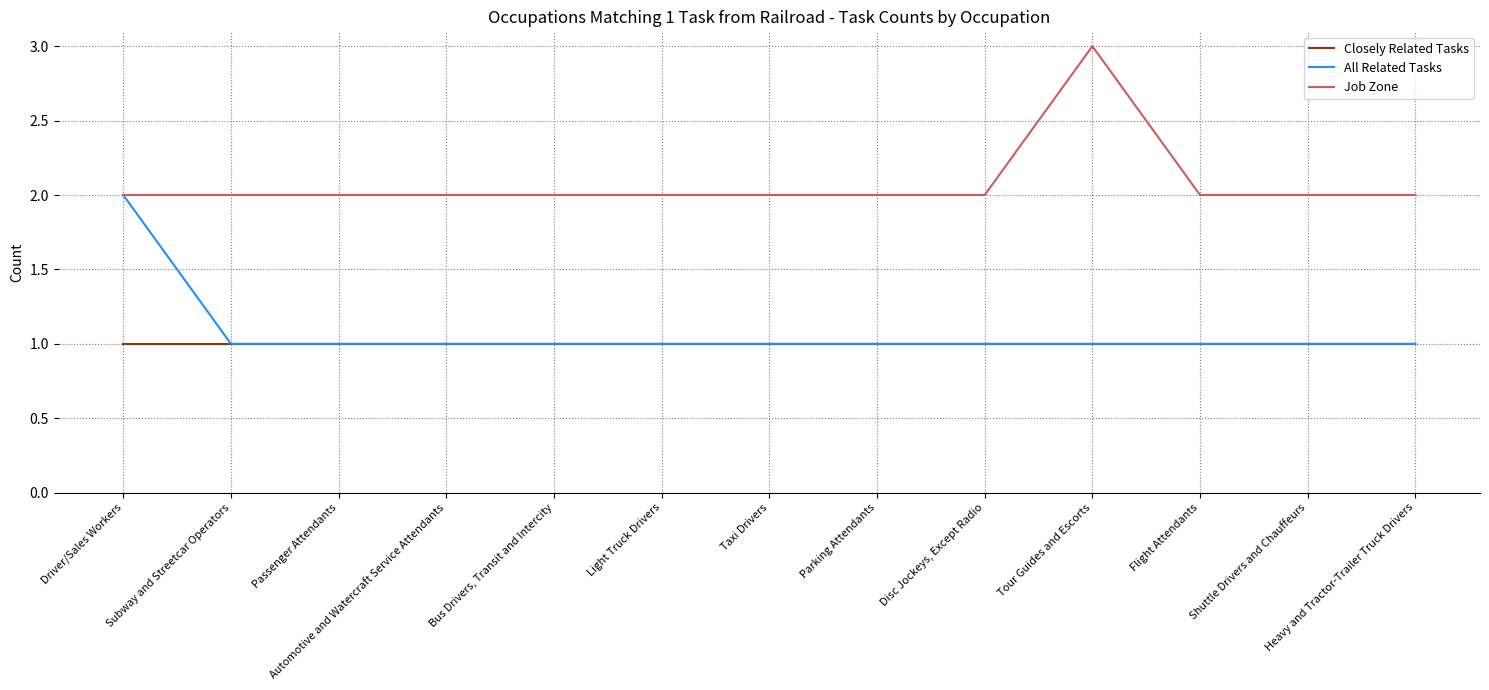

True or false: Job Zone and Closely Related Tasks intersect in this chart.

False